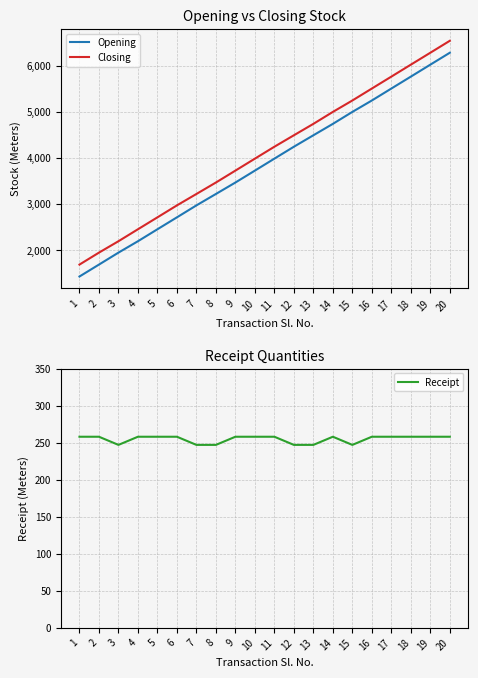

Reading left to right, list all the values displayed in this chart.

Opening: 1433	1691	1950	2197	2456	2714	2973	3220	3468	3726	3985	4243	4491	4738	4997	5244	5503	5761	6020	6278
Closing: 1691	1950	2197	2456	2714	2973	3220	3468	3726	3985	4243	4491	4738	4997	5244	5503	5761	6020	6278	6537
Receipt: 258	258	247	258	258	258	247	247	258	258	258	247	247	258	247	258	258	258	258	258